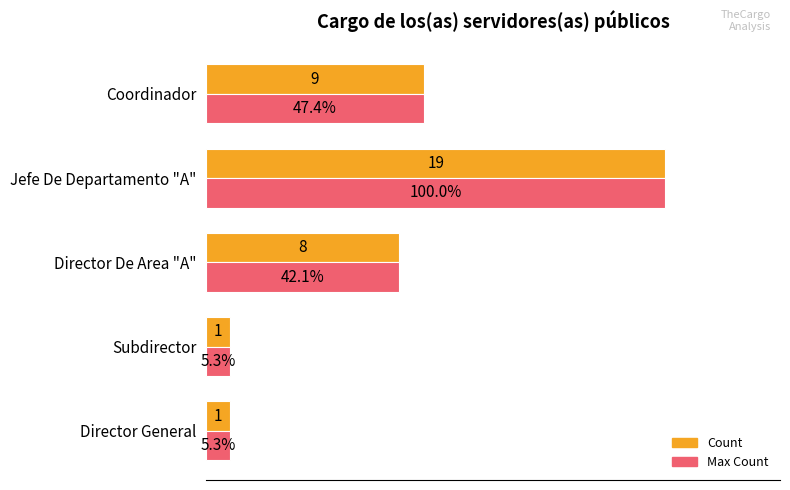

Where is Count nearest to the value 10?

Coordinador